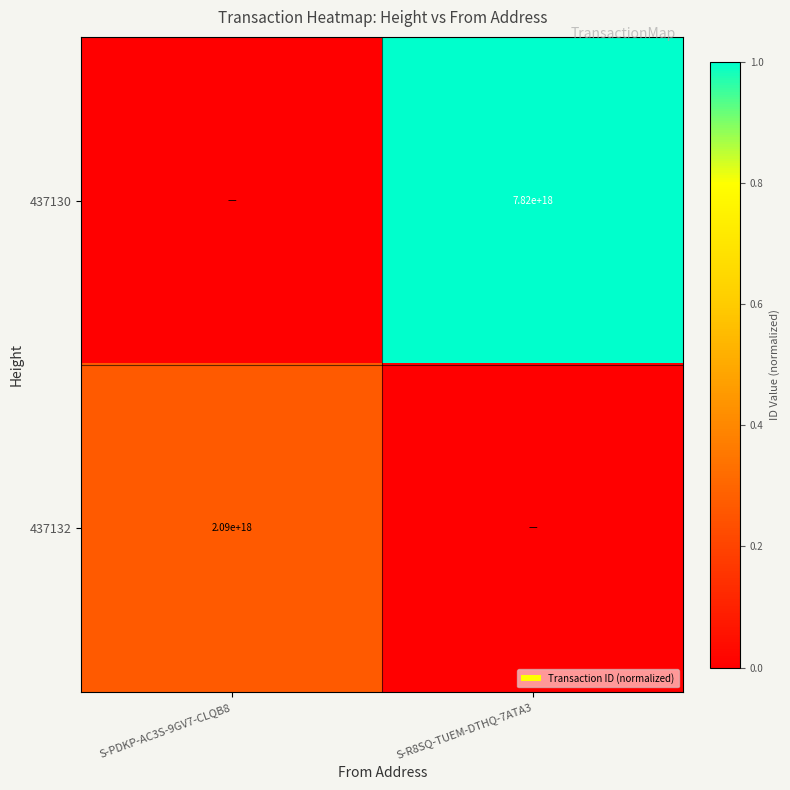

The 437130 series shows 5178503039458533376 at S-R8SQ-TUEM-DTHQ-7ATA3. True or false?

False